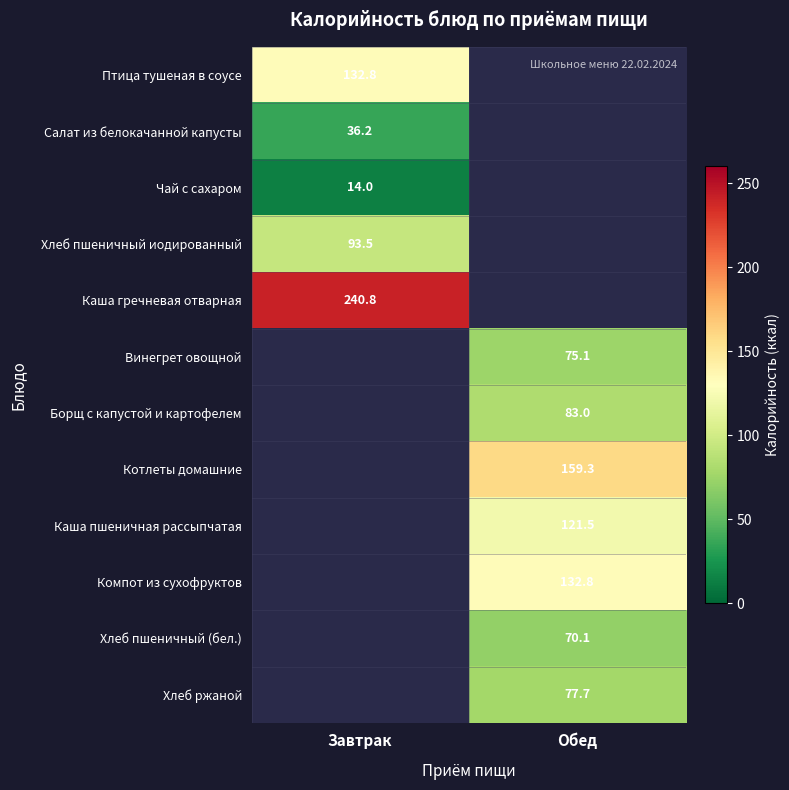

Which has a higher value, Завтрак or Обед?

Обед